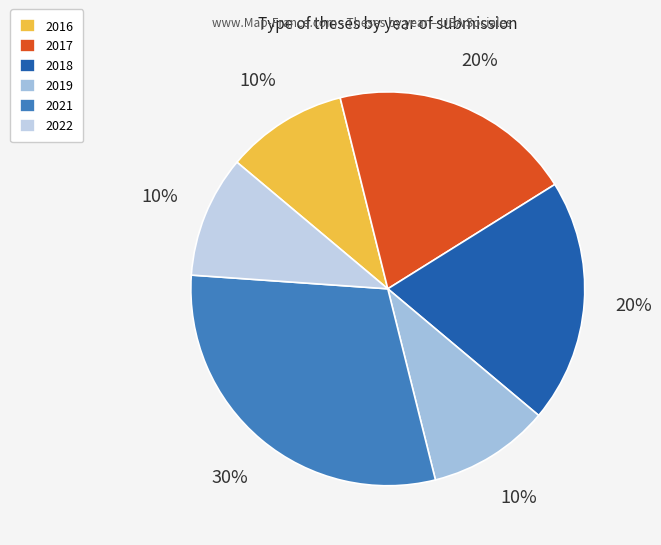

How many slices are in this pie chart?

6